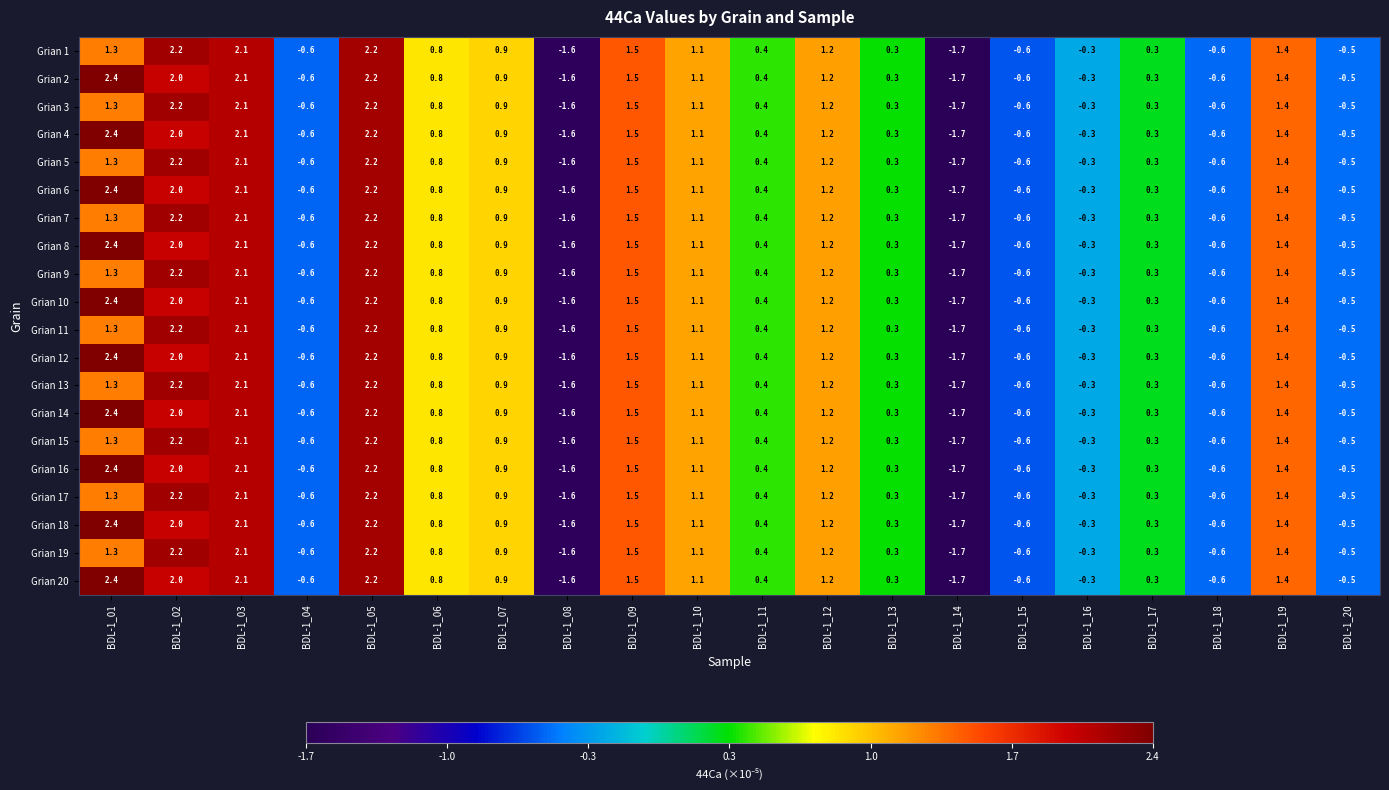

The value of Grian 19 at BDL-1_09 is 1.5. True or false?

True